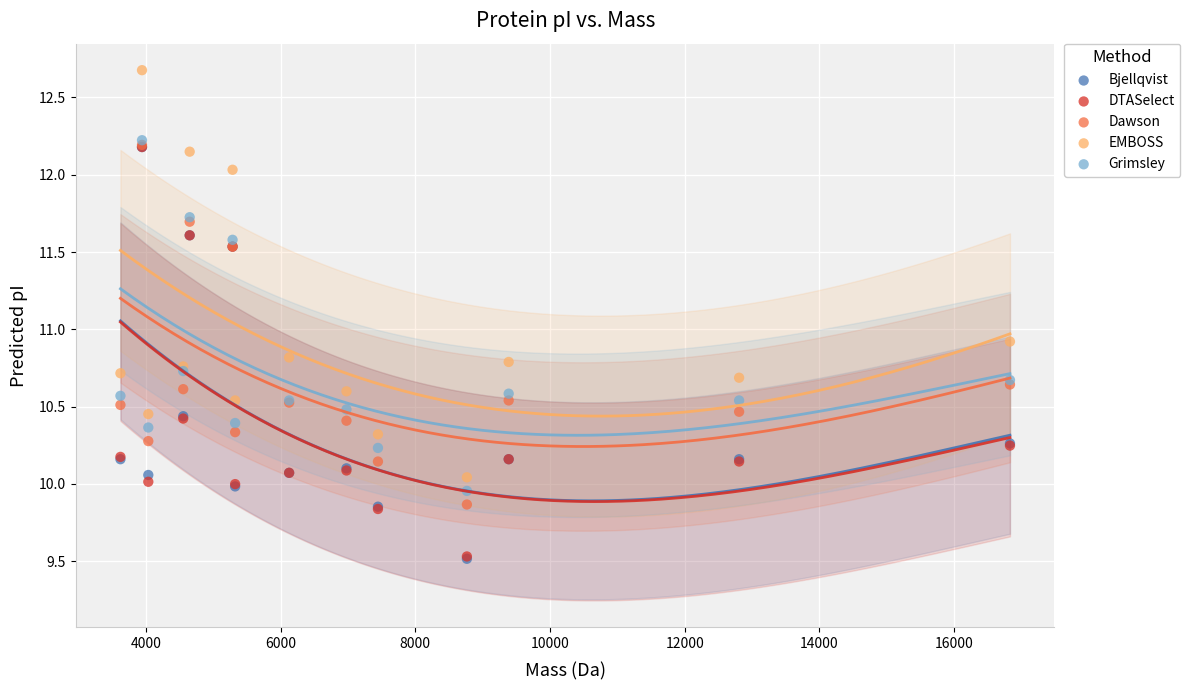

Across all series, what Y value is closest to 11?

10.9